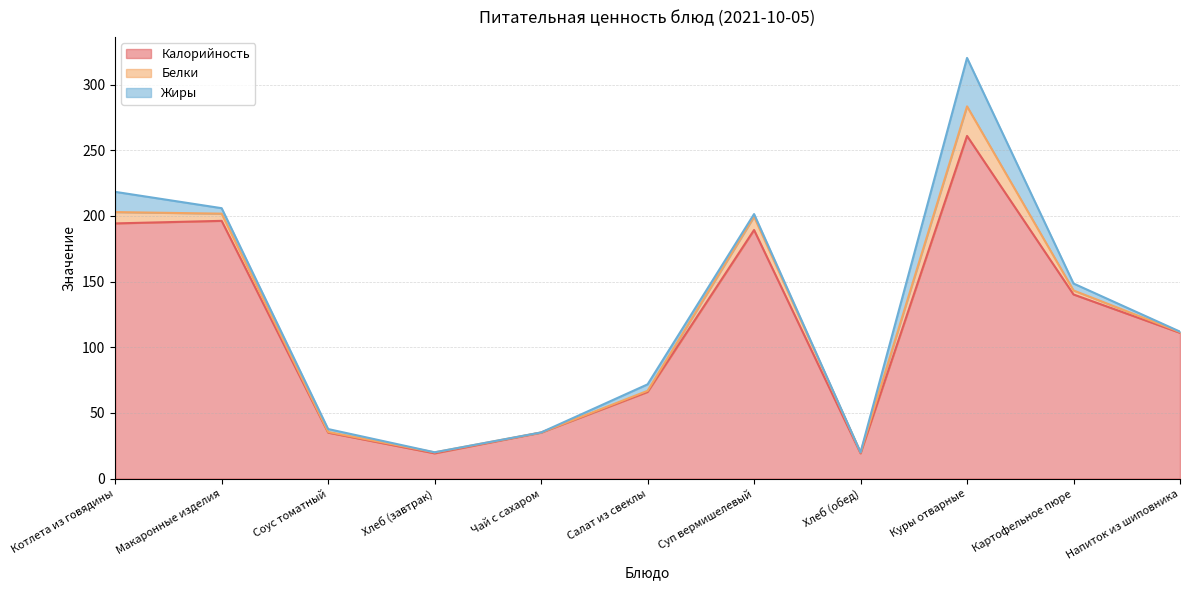

How many values in the Жиры series exceed 2?

6